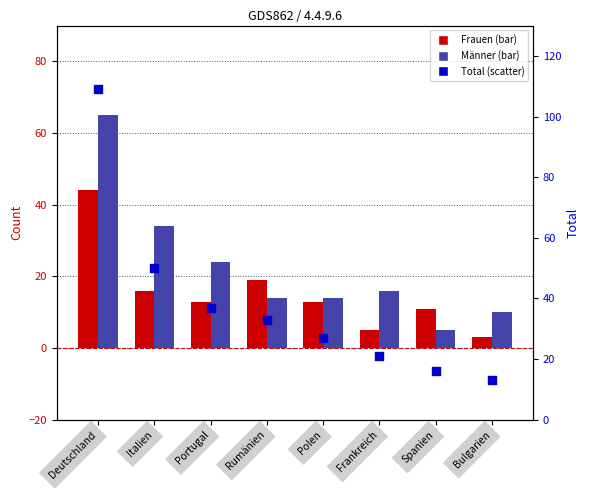

Which series has the largest Y range (max minus min)?

Total